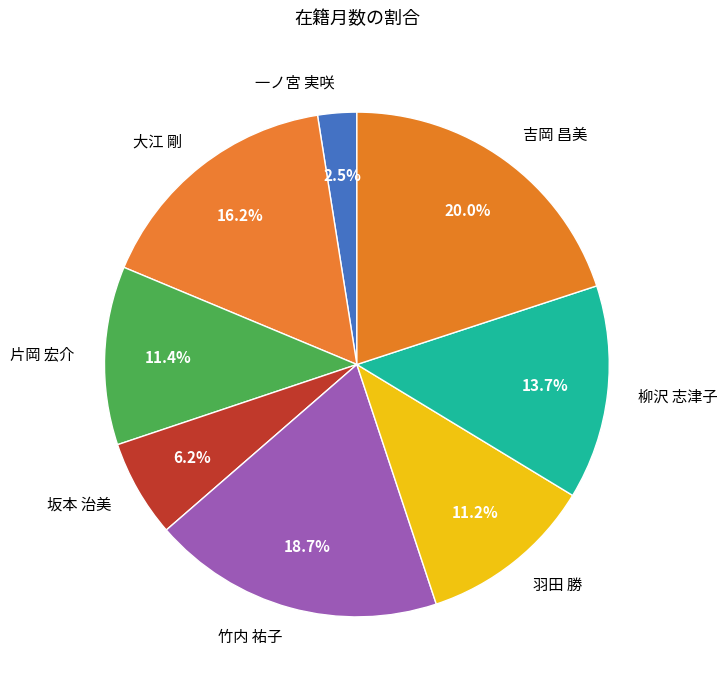

The 大江 剛 slice represents 16% of the pie. True or false?

True